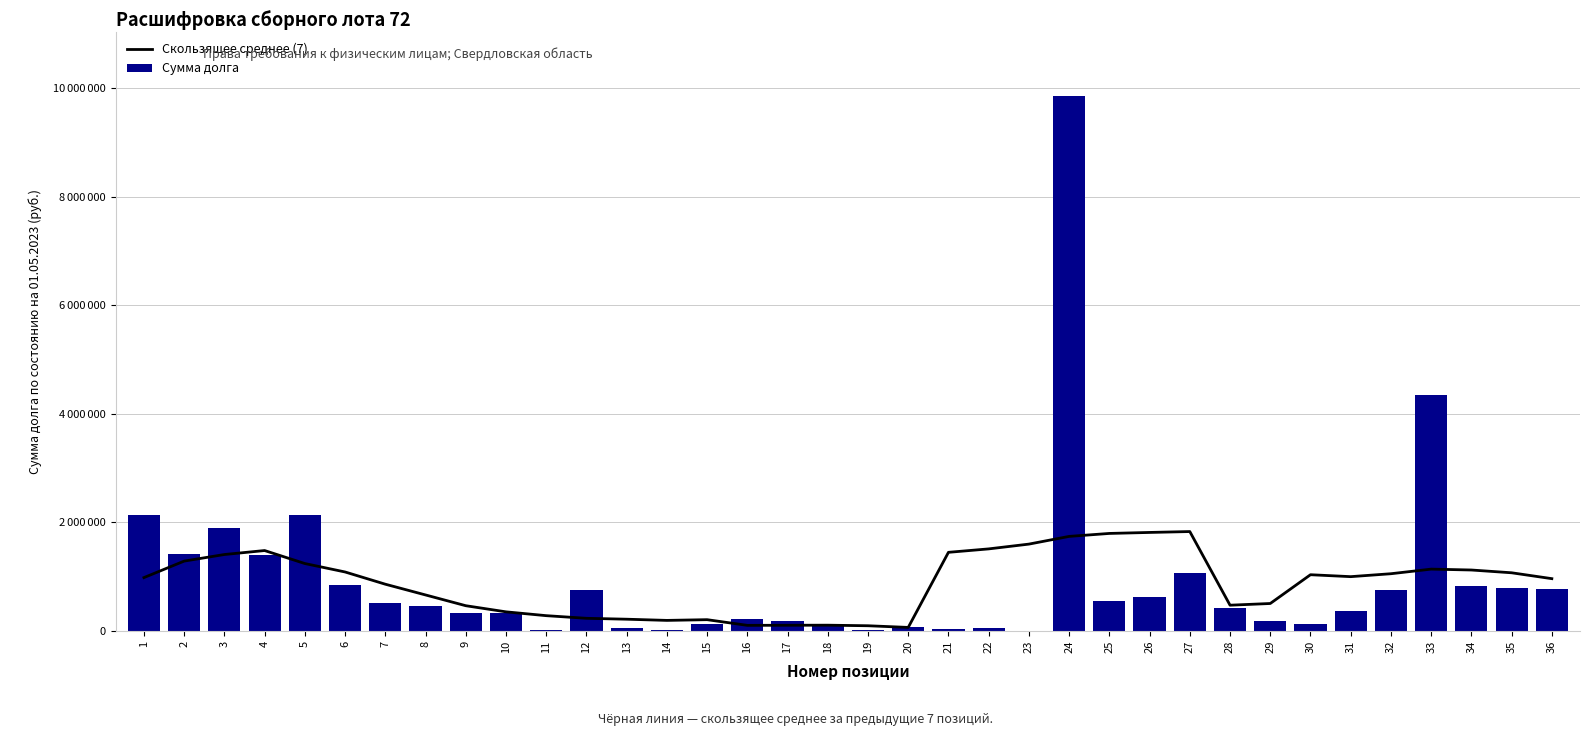

Reading right to left, transcribe all the data shown in this chart.

Скользящее среднее (7): 958515.2	1066812.5	1117920.9	1134273.3	1049362.3	995425.4	1031004.6	500684.6	469277.1	1826573.0	1810226.9	1791939.7	1737277.2	1595227.6	1507013.3	1443897.8	59837.4	90584.0	101079.1	99658.0	97956.6	202564.1	189310.9	211174.0	227895.5	276495.4	347020.8	460064.7	658445.7	856445.5	1081686.4	1237240.2	1476749.1	1403399.1	1282122.6	977949.8
Сумма долга: 766831.0	789914.5	814830.7	4338030.5	758080.7	357758.8	114466.8	172454.0	412356.1	1063885.3	625790.4	538228.6	9858829.6	44.2	44443.3	29719.2	69537.8	8290.1	96420.1	170406.7	215270.7	117908.8	19772.1	57627.7	740542.7	3647.4	323448.4	332321.5	458108.1	513449.5	848935.5	2129209.6	1389646.1	1900134.6	1421197.7	2134670.4